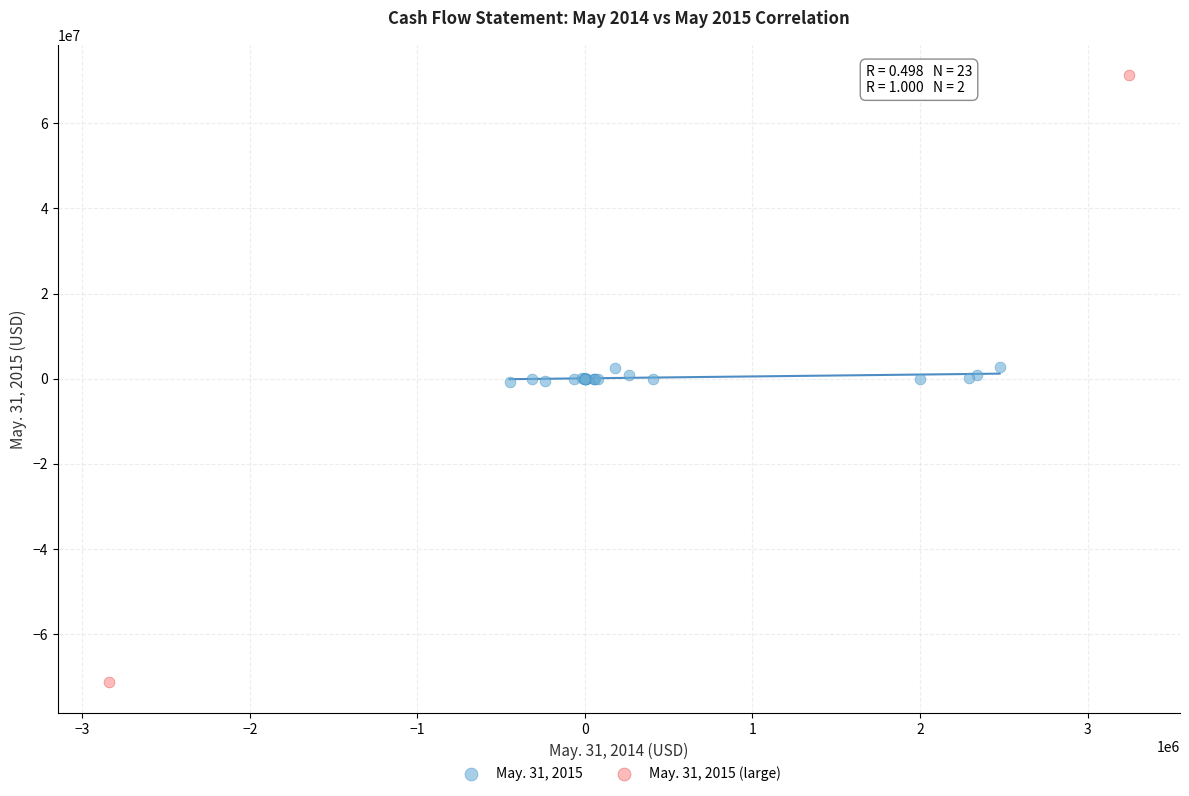

Which series reaches the maximum Y coordinate?

May. 31, 2015 (large)